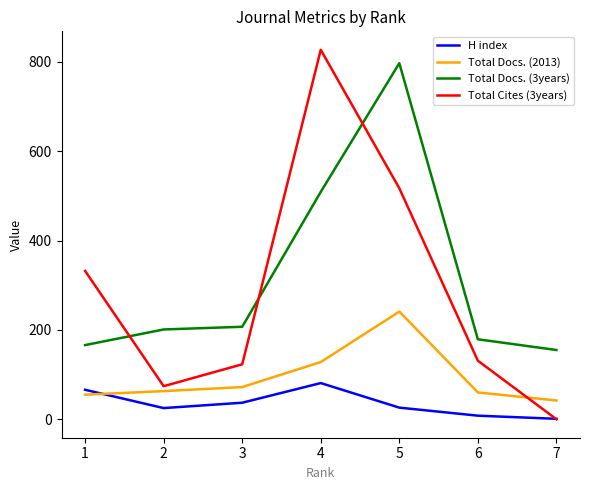

The Total Docs. (3years) series shows 509 at 4. True or false?

True